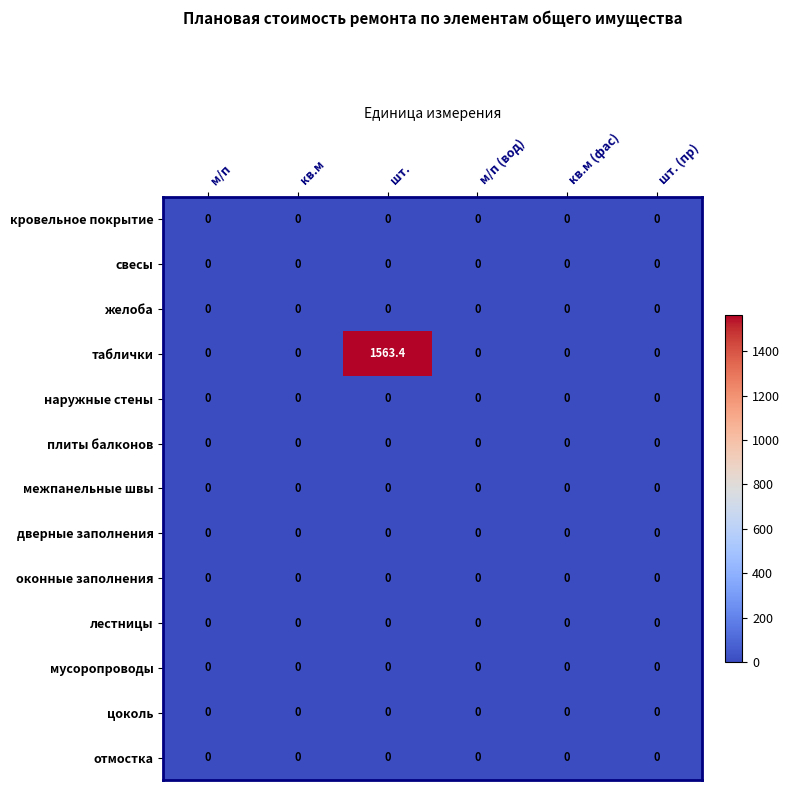

What is the spread (max minus min) of values at шт.?

1563.4